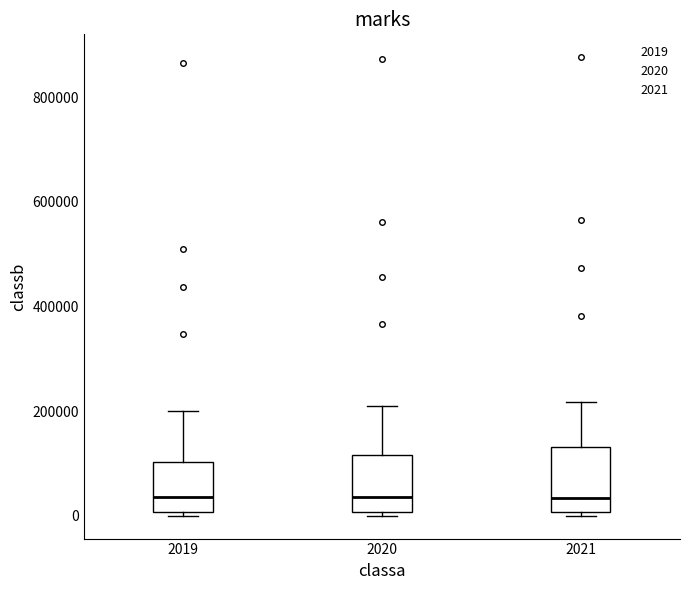

Reading left to right, transcribe this box plot: for each box, give where its median line is, the range the box spans, and where its two whiskers end, as read against the y-axis. The values are not printed on the chart, so give them approximately, as read against the axis.

2019: median 40000, box 0 to 100000, whiskers 0 (just below the box's lower edge) to 200000
2020: median 40000, box 0 to 120000, whiskers 0 (just below the box's lower edge) to 200000
2021: median 40000, box 0 to 140000, whiskers 0 (just below the box's lower edge) to 220000